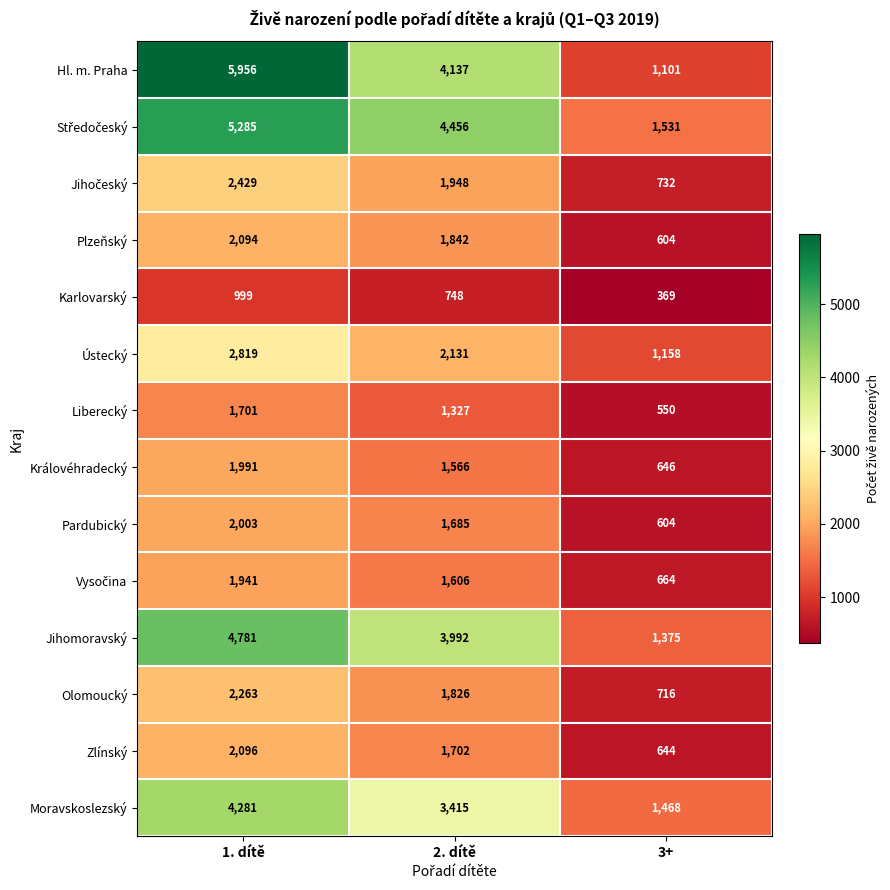

How many data points in Pardubický are less than 1685?

1